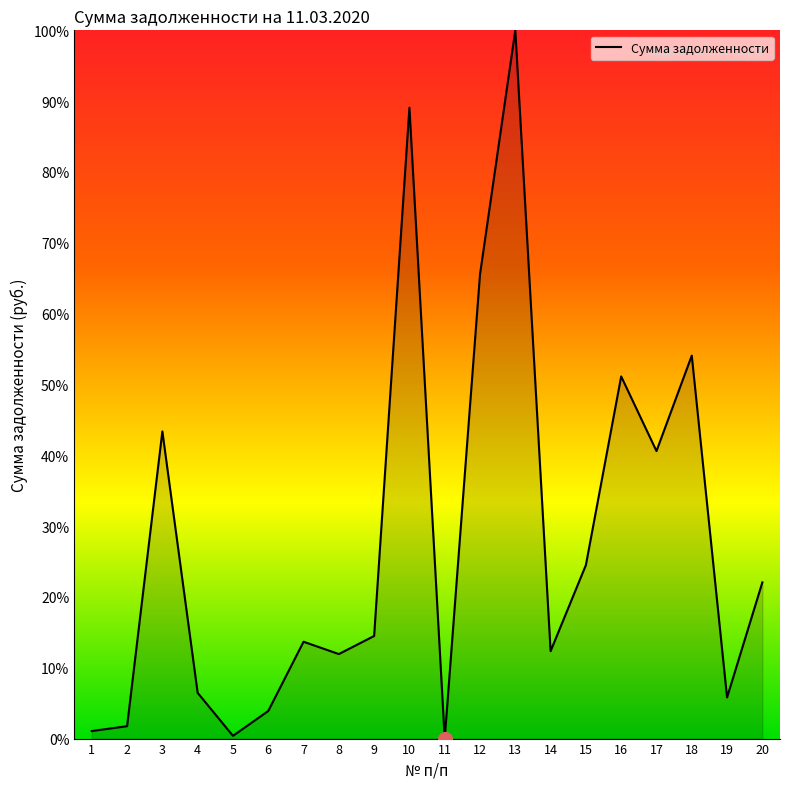

The chart shows a value of 80.3 at 18. True or false?

False